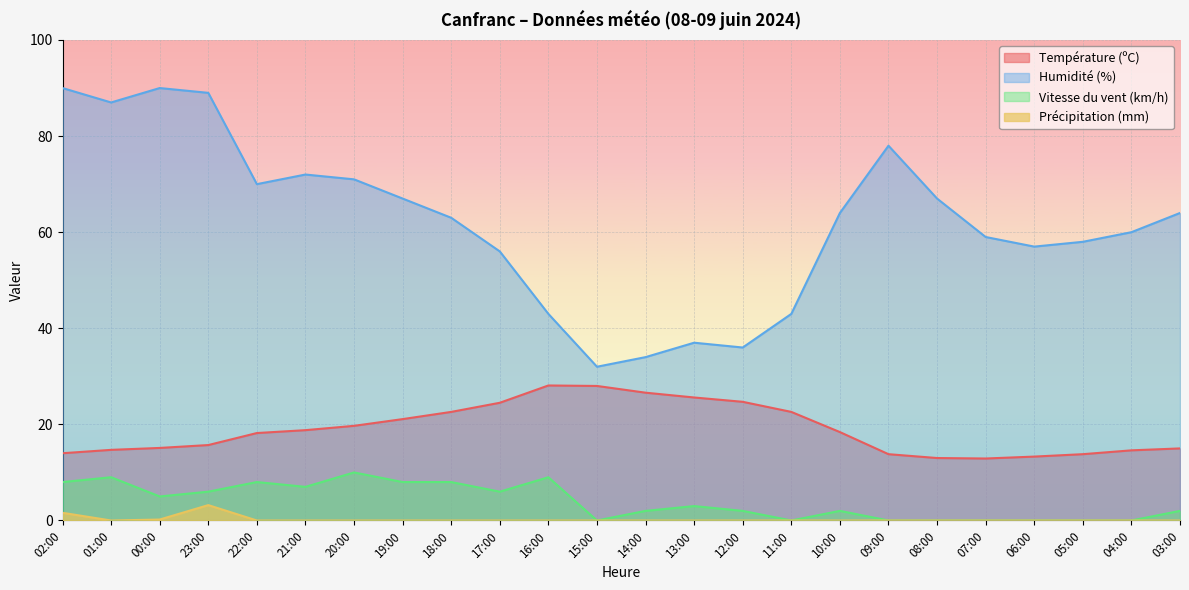

What is the total value across all series at 10:00?

84.4